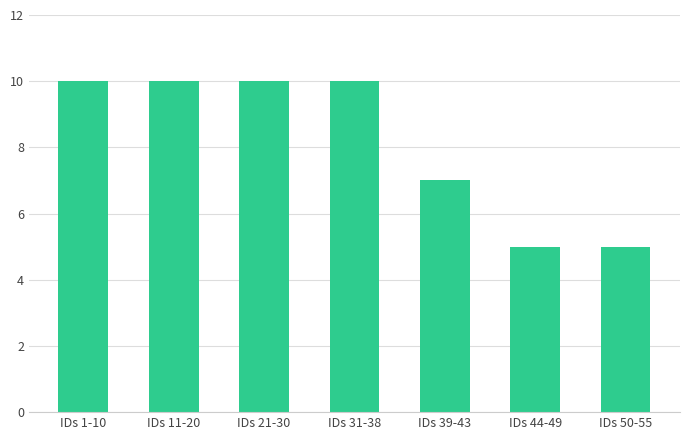

What is the value of the 5th bar from the left?

7